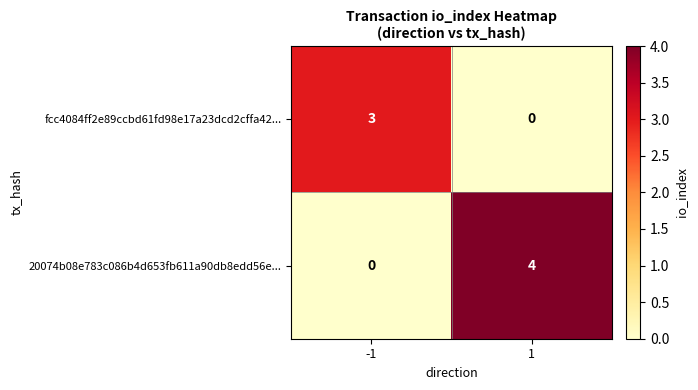

What is the total value across all series at -1?

3